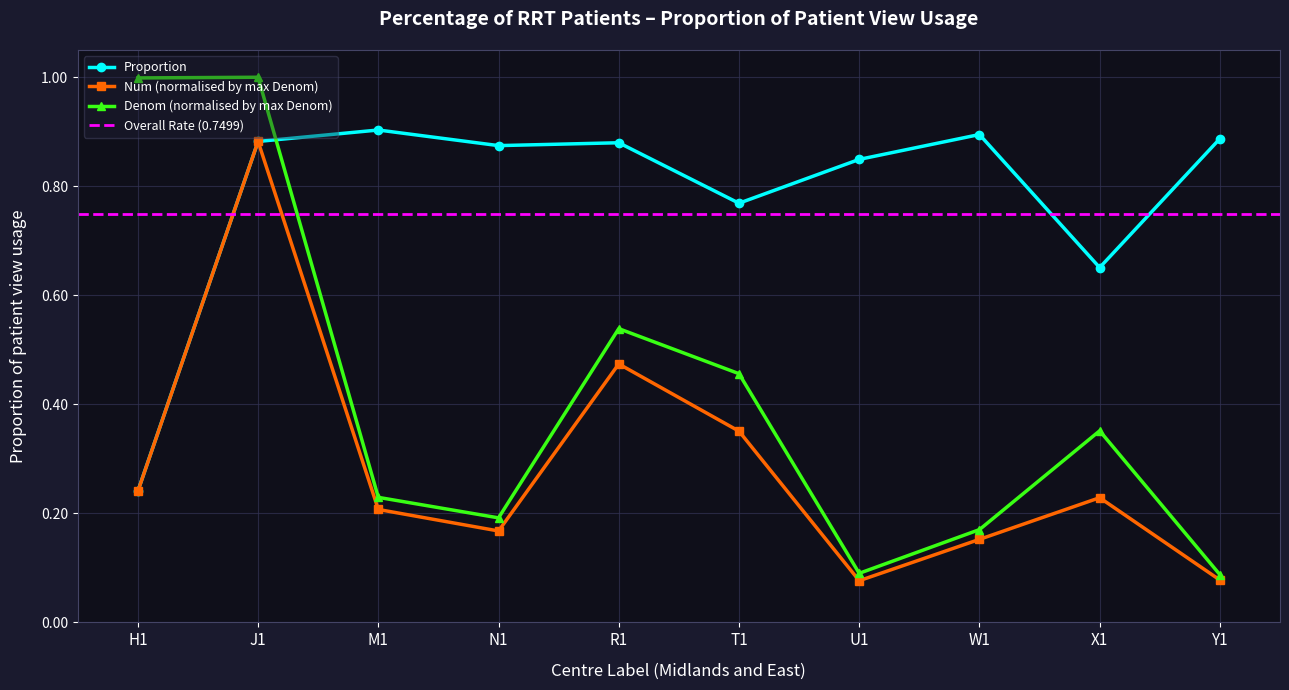

Is it true that Denom equals 0.4 at X1?

True